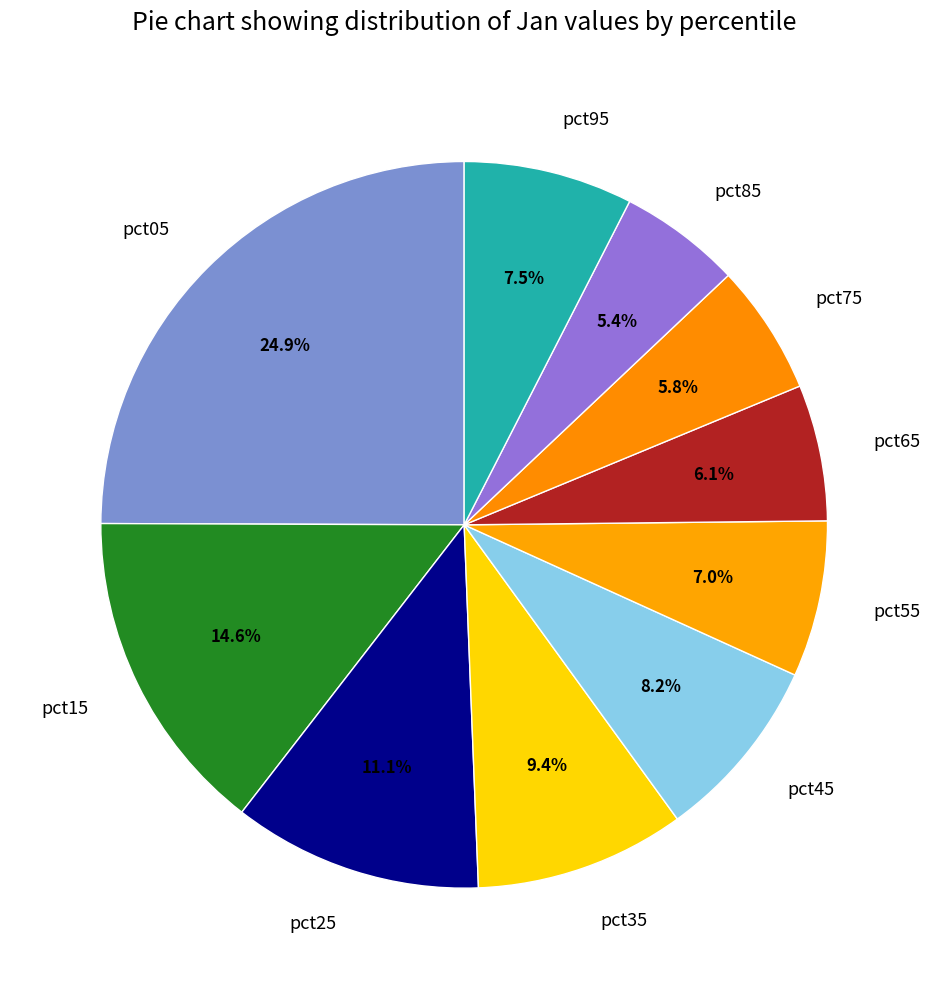

Count the number of slices in the pie.

10